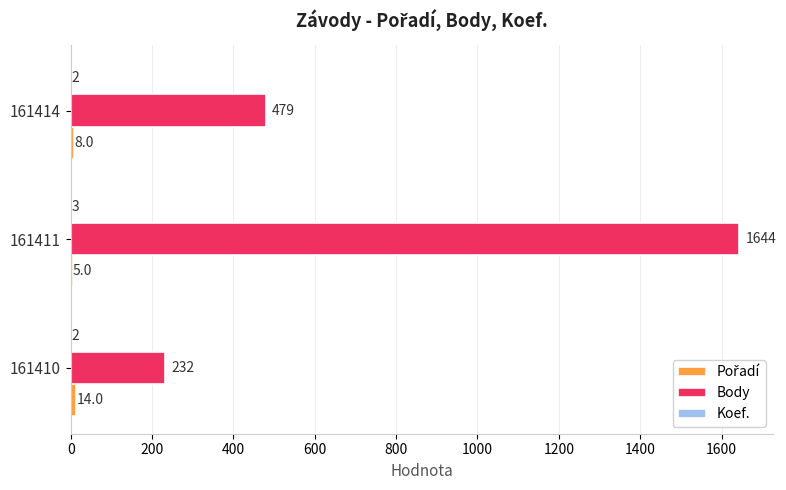

True or false: Body has a value of 1644 at 161411.

True